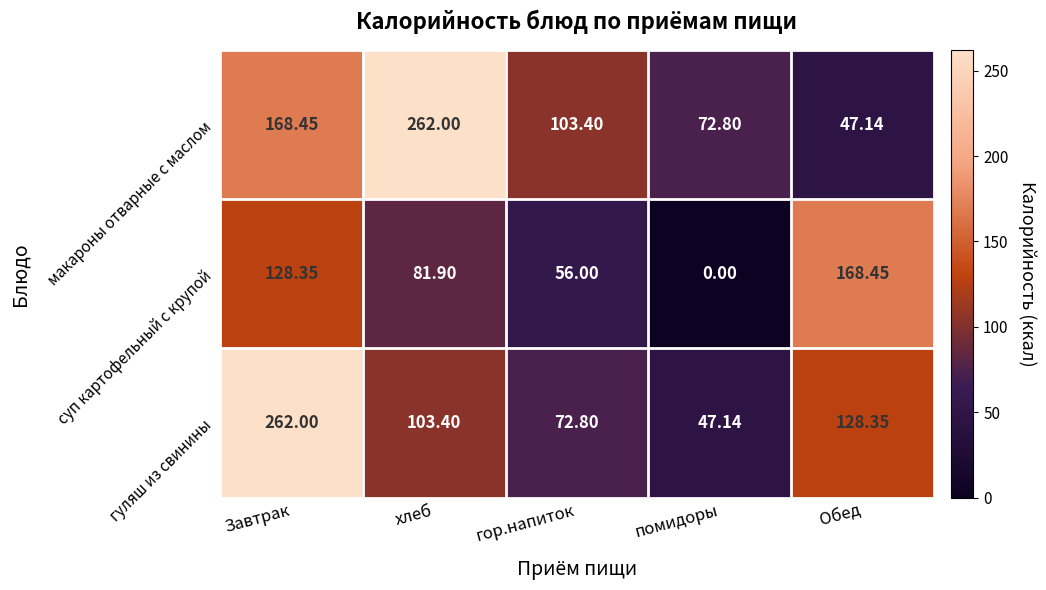

Rank the series at помидоры from lowest to highest value.

суп картофельный с крупой, гуляш из свинины, макароны отварные с маслом